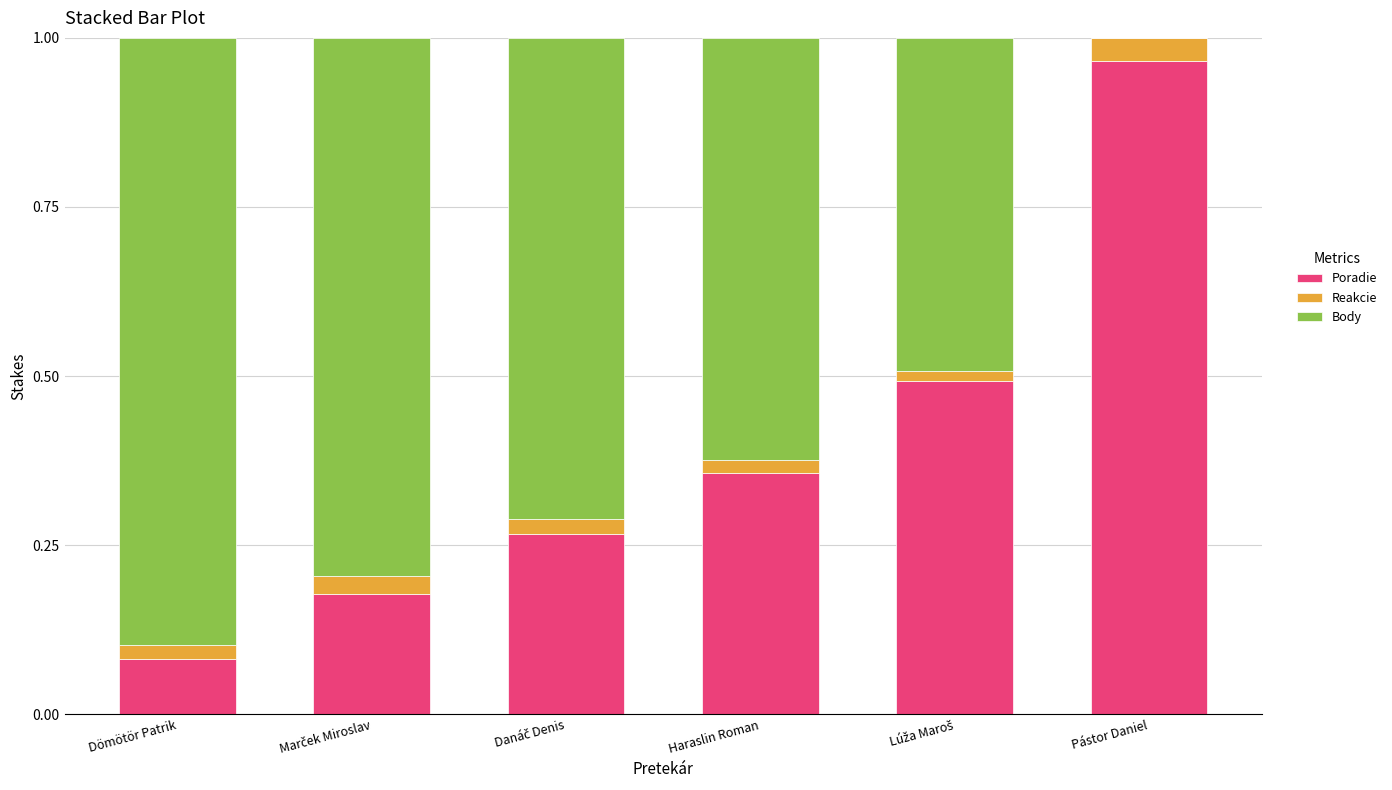

What are all the series names shown in the legend?

Poradie, Reakcie, Body